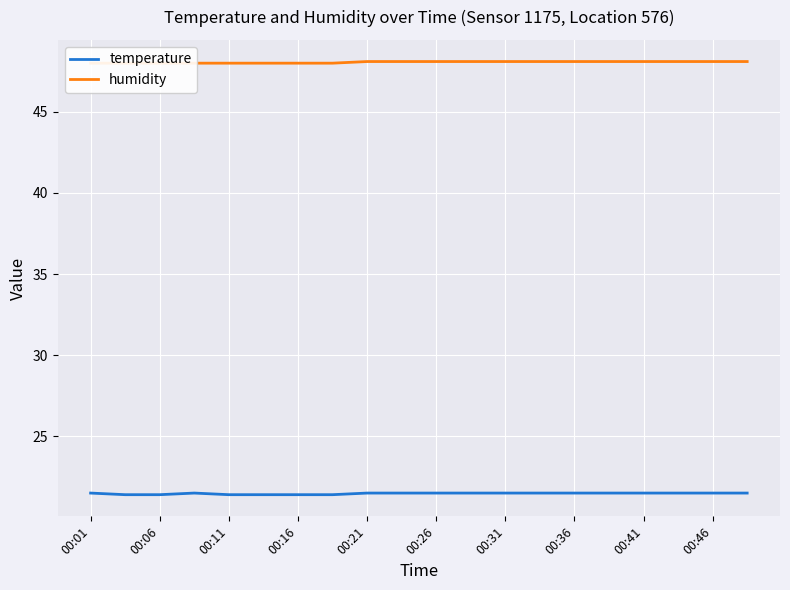

True or false: humidity and temperature cross at least once.

False